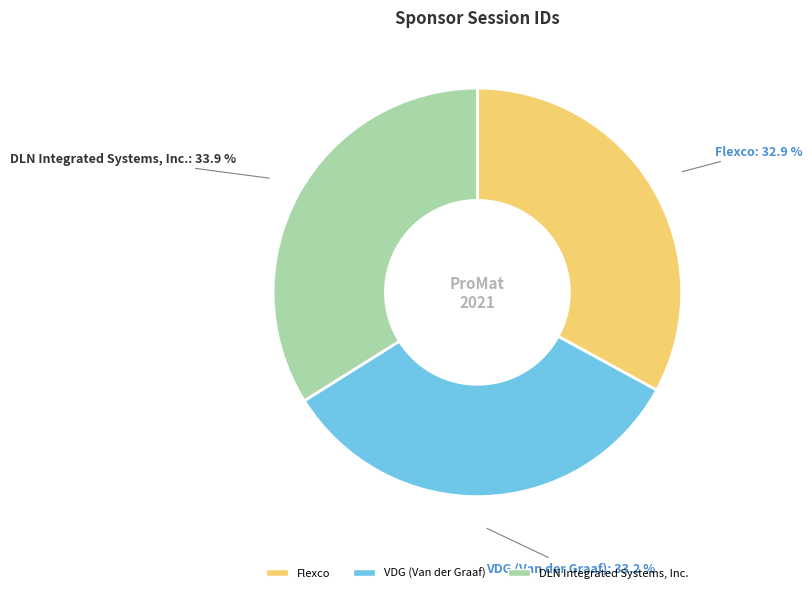

Is the sum of DLN Integrated Systems, Inc. and VDG (Van der Graaf) greater than half?

Yes